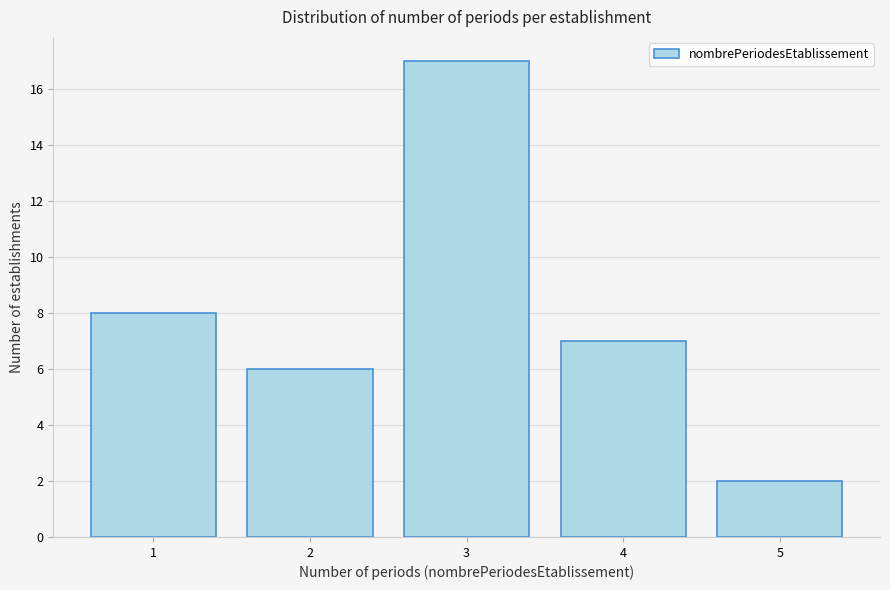

Reading left to right, list every bar in this chart as the range it spans on the x-axis followed by its height. The values are not printed on the chart, so give them approximately, as read against the axis.

0.5 to 1.5: 8
1.5 to 2.5: 6
2.5 to 3.5: 17
3.5 to 4.5: 7
4.5 to 5.5: 2